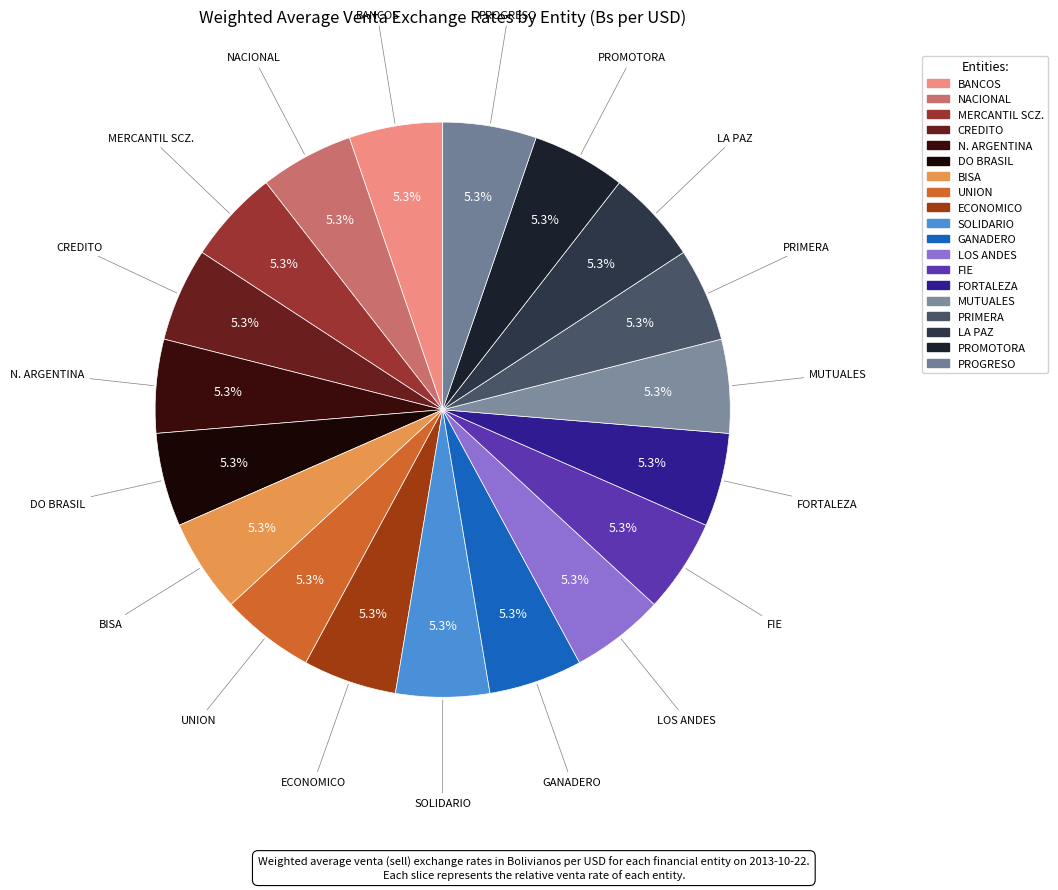

Does LA PAZ represent more than half of the total?

No